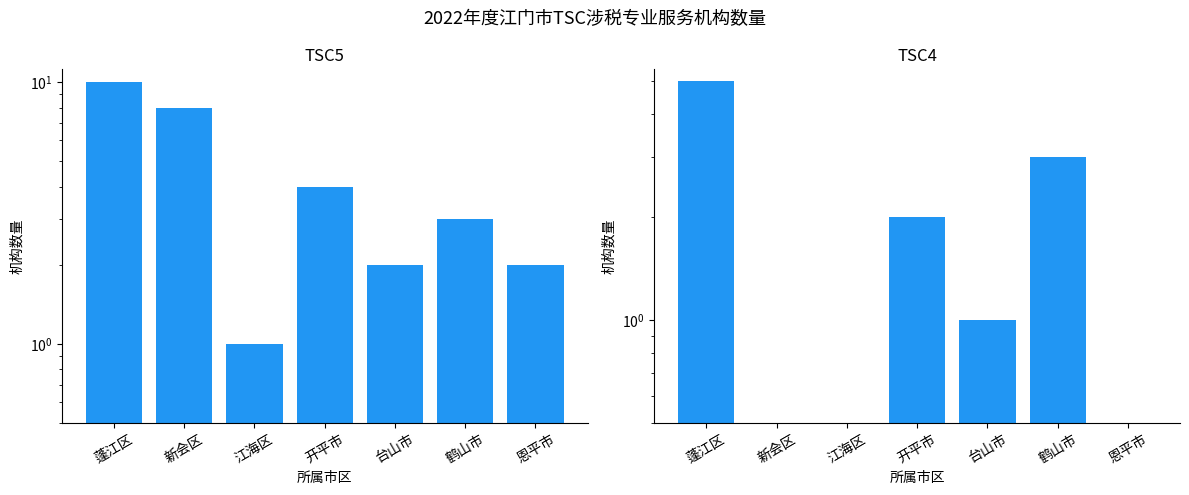

Reading right to left, transcribe all the data shown in this chart.

TSC5: 恩平市=2	鹤山市=3	台山市=2	开平市=4	江海区=1	新会区=8	蓬江区=10
TSC4: 恩平市=0	鹤山市=3	台山市=1	开平市=2	江海区=0	新会区=0	蓬江区=5